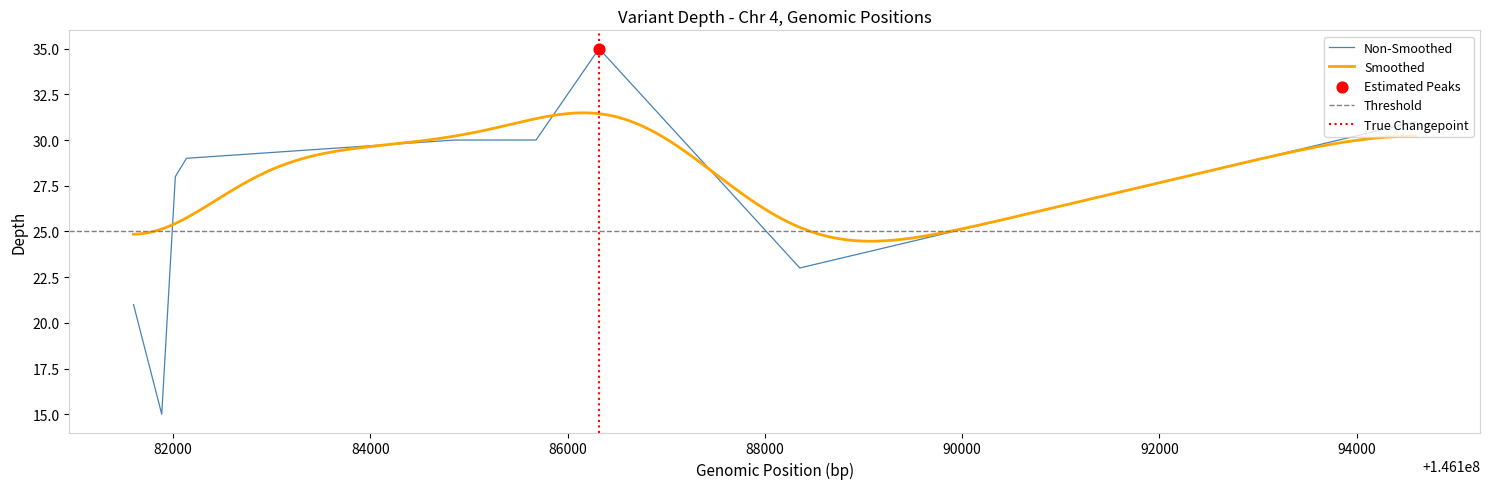

What is the maximum value for Non-Smoothed?

35